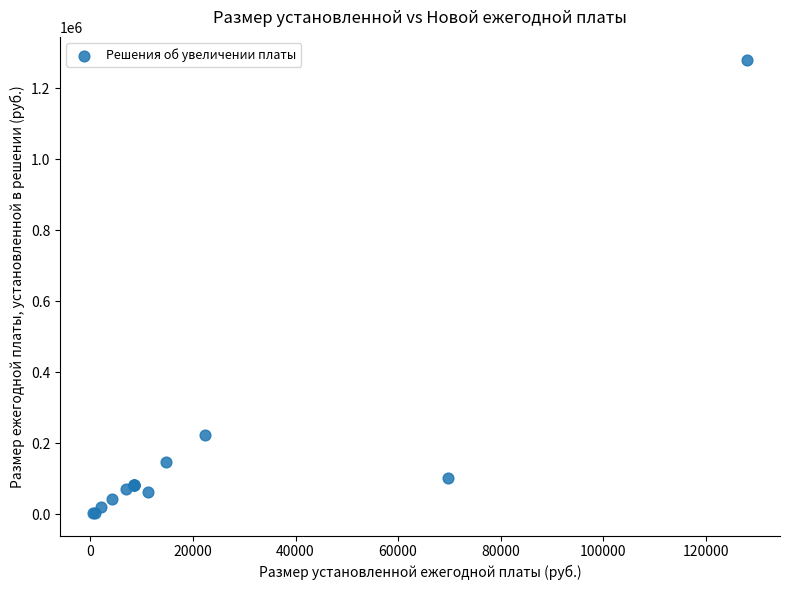

What Y value in the scatter plot is closest to 642600?

224000